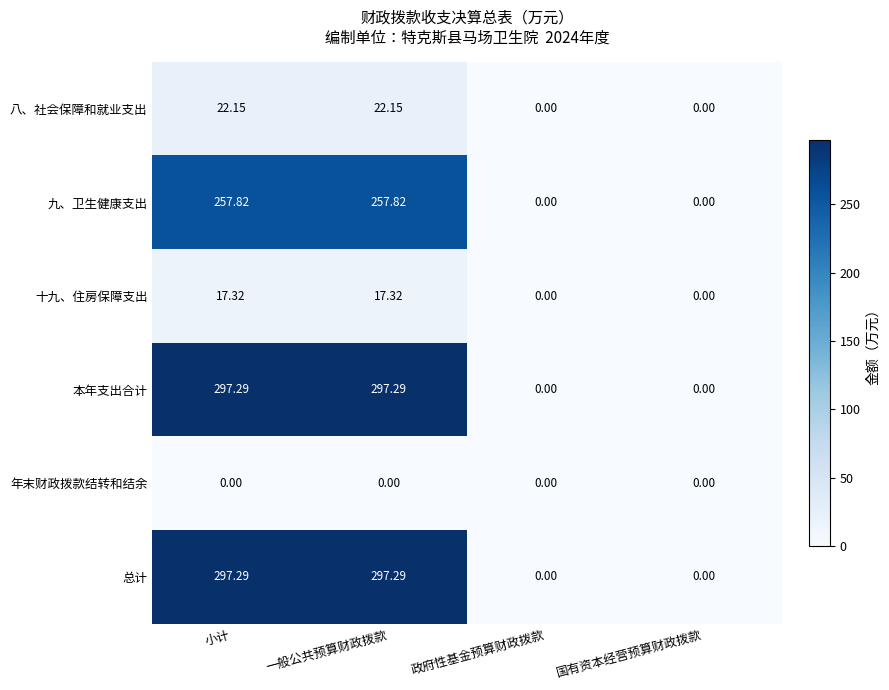

Is the value of 本年支出合计 at 小计 greater than the value of 年末财政拨款结转和结余 at 政府性基金预算财政拨款?

Yes